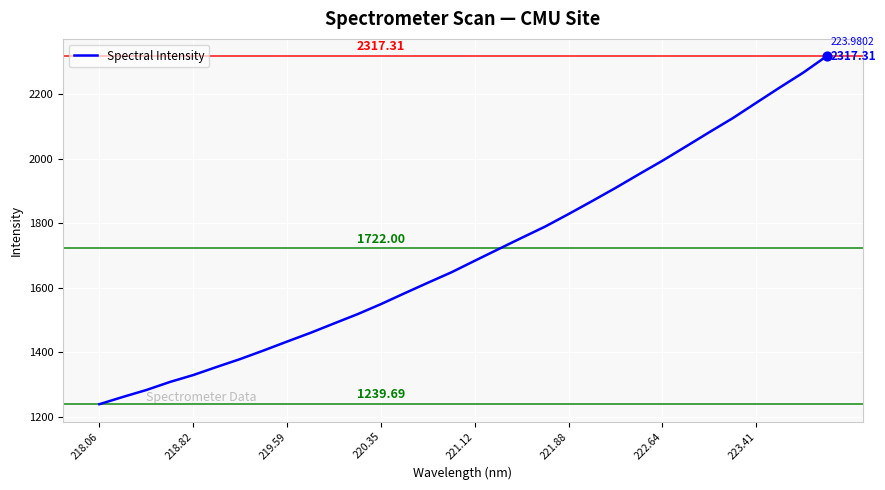

What is the difference between the maximum and minimum values?

1077.6